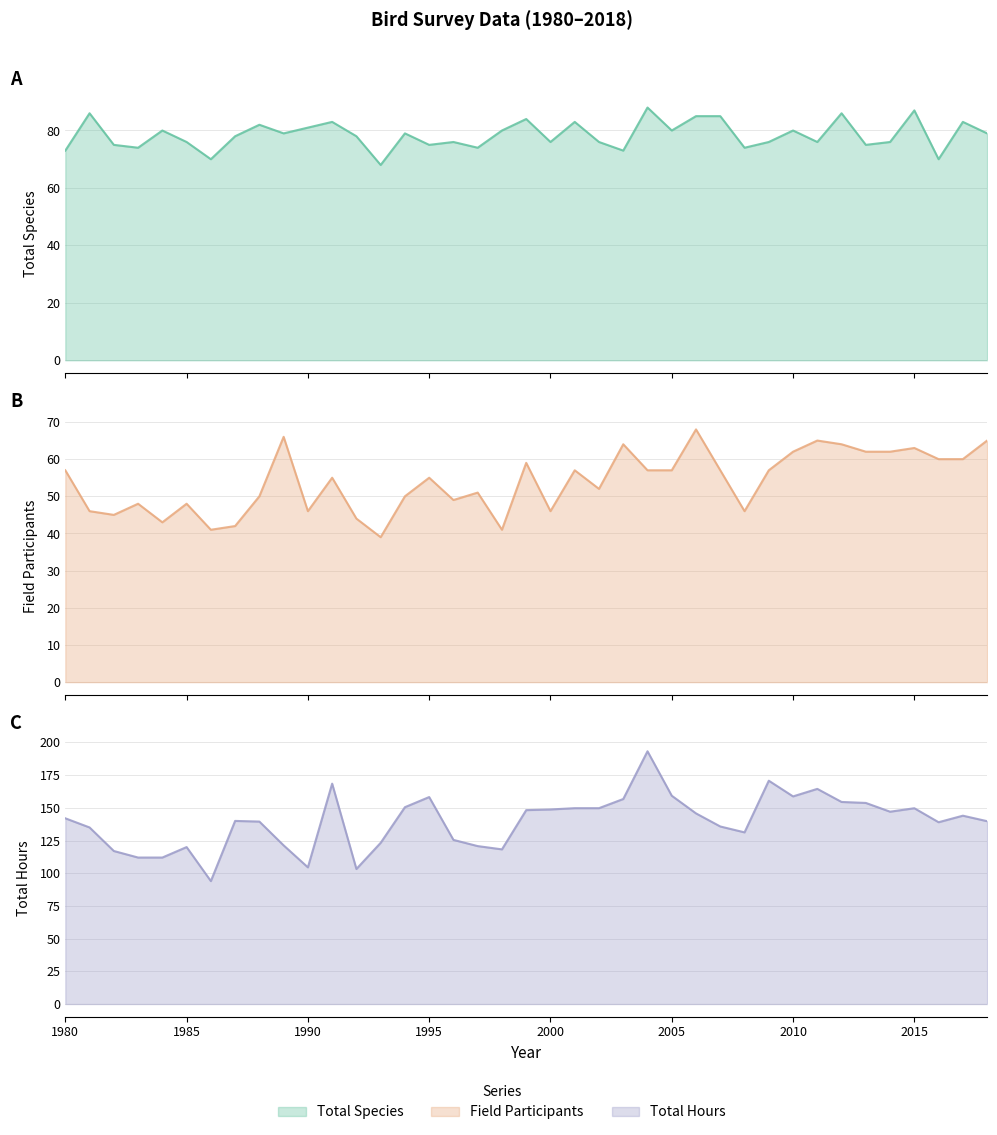

Rank the series by their average value, from lowest to highest.

Field Participants, Total Species, Total Hours